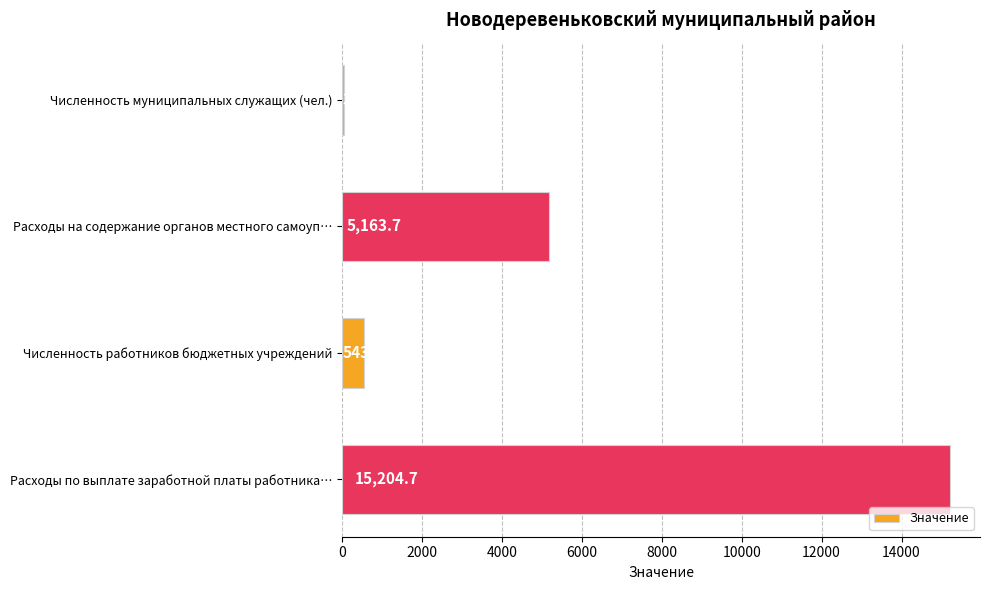

What is the average value?

5237.6